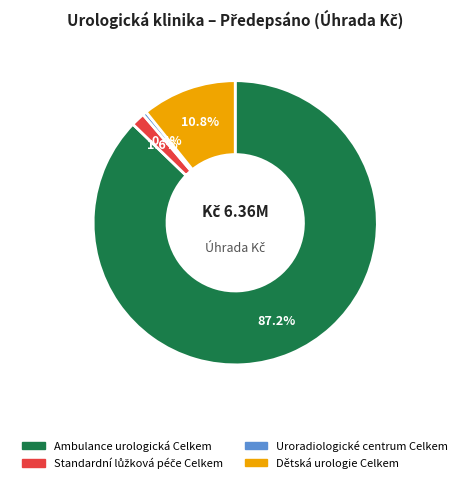

To the nearest percent, what is the difference between the largest and smallest slice percentages?

87%